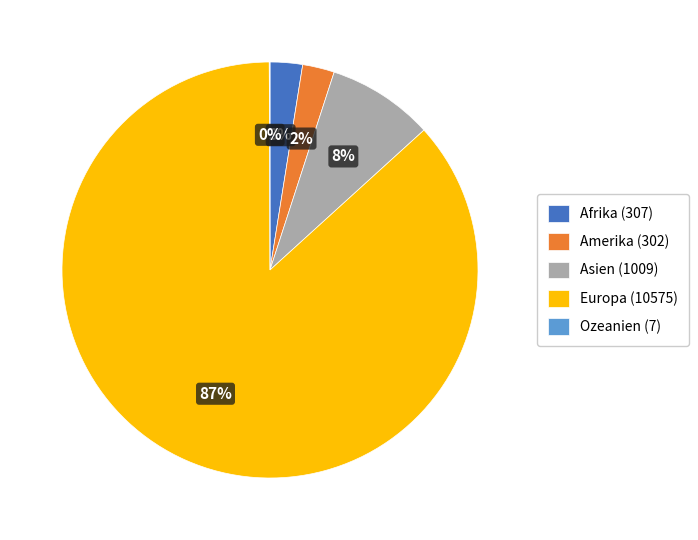

Is it true that Asien is 8% of the pie?

True